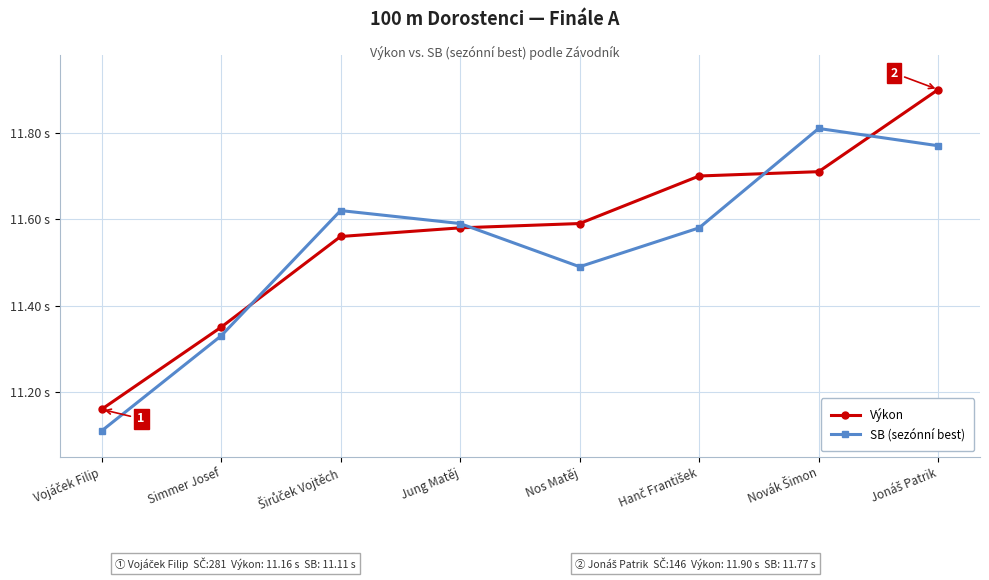

Is this an area chart (filled region under the line)?

No